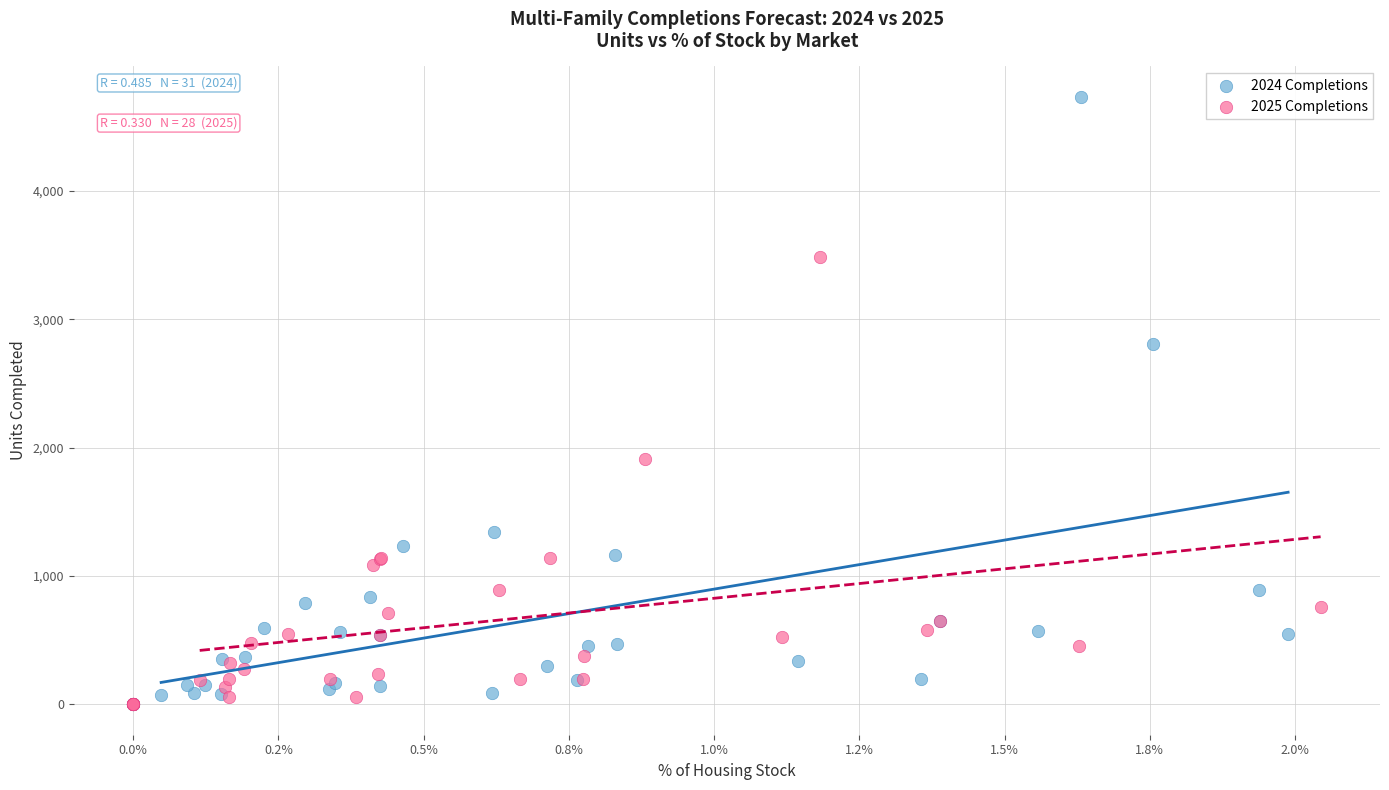

Which series has the largest Y range (max minus min)?

2024 Completions